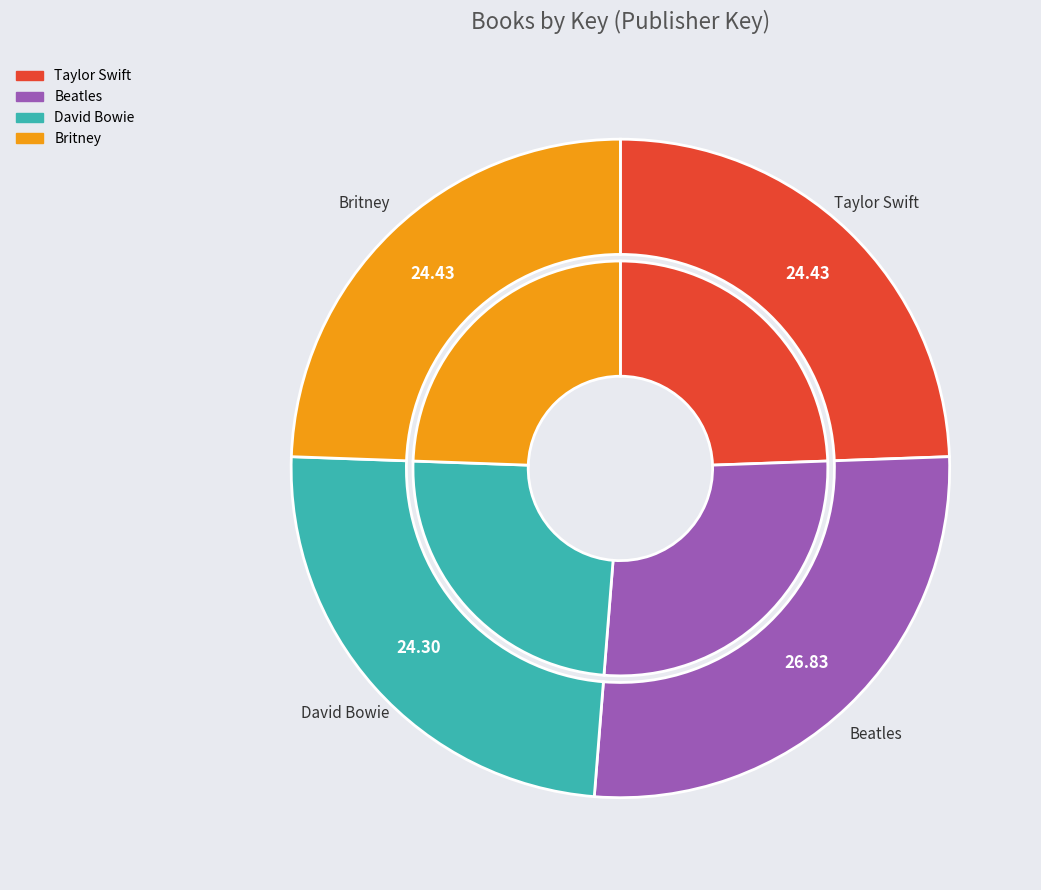

Does Beatles account for over 50% of the chart?

No